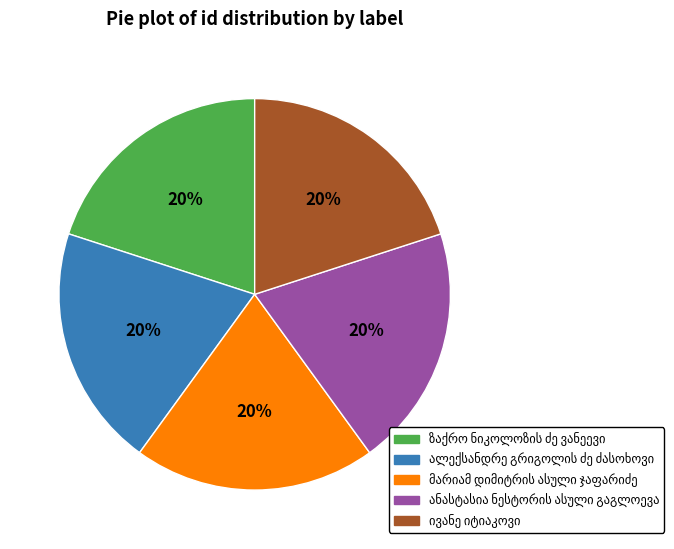

To the nearest percent, what is the average slice percentage?

20%